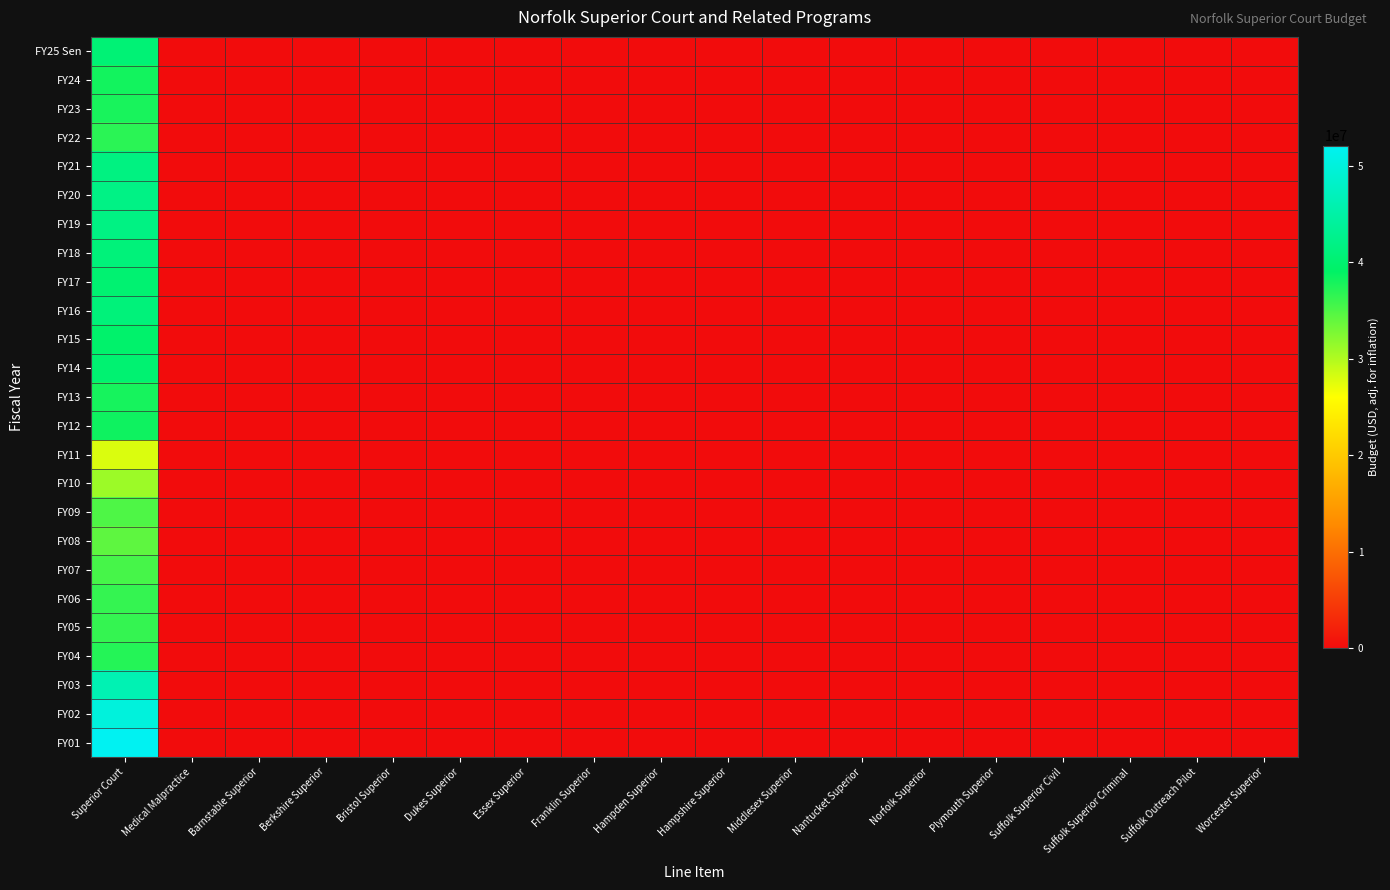

Reading left to right, list all the values displayed in this chart.

FY25 Sen: Superior Court=40482752	Medical Malpractice=0	Barnstable Superior=0	Berkshire Superior=0	Bristol Superior=0	Dukes Superior=0	Essex Superior=0	Franklin Superior=0	Hampden Superior=0	Hampshire Superior=0	Middlesex Superior=0	Nantucket Superior=0	Norfolk Superior=0	Plymouth Superior=0	Suffolk Superior Civil=0	Suffolk Superior Criminal=0	Suffolk Outreach Pilot=0	Worcester Superior=0
FY24: Superior Court=38101127	Medical Malpractice=0	Barnstable Superior=0	Berkshire Superior=0	Bristol Superior=0	Dukes Superior=0	Essex Superior=0	Franklin Superior=0	Hampden Superior=0	Hampshire Superior=0	Middlesex Superior=0	Nantucket Superior=0	Norfolk Superior=0	Plymouth Superior=0	Suffolk Superior Civil=0	Suffolk Superior Criminal=0	Suffolk Outreach Pilot=0	Worcester Superior=0
FY23: Superior Court=37837842	Medical Malpractice=0	Barnstable Superior=0	Berkshire Superior=0	Bristol Superior=0	Dukes Superior=0	Essex Superior=0	Franklin Superior=0	Hampden Superior=0	Hampshire Superior=0	Middlesex Superior=0	Nantucket Superior=0	Norfolk Superior=0	Plymouth Superior=0	Suffolk Superior Civil=0	Suffolk Superior Criminal=0	Suffolk Outreach Pilot=0	Worcester Superior=0
FY22: Superior Court=36908473	Medical Malpractice=0	Barnstable Superior=0	Berkshire Superior=0	Bristol Superior=0	Dukes Superior=0	Essex Superior=0	Franklin Superior=0	Hampden Superior=0	Hampshire Superior=0	Middlesex Superior=0	Nantucket Superior=0	Norfolk Superior=0	Plymouth Superior=0	Suffolk Superior Civil=0	Suffolk Superior Criminal=0	Suffolk Outreach Pilot=0	Worcester Superior=0
FY21: Superior Court=41525236	Medical Malpractice=0	Barnstable Superior=0	Berkshire Superior=0	Bristol Superior=0	Dukes Superior=0	Essex Superior=0	Franklin Superior=0	Hampden Superior=0	Hampshire Superior=0	Middlesex Superior=0	Nantucket Superior=0	Norfolk Superior=0	Plymouth Superior=0	Suffolk Superior Civil=0	Suffolk Superior Criminal=0	Suffolk Outreach Pilot=0	Worcester Superior=0
FY20: Superior Court=41970935	Medical Malpractice=0	Barnstable Superior=0	Berkshire Superior=0	Bristol Superior=0	Dukes Superior=0	Essex Superior=0	Franklin Superior=0	Hampden Superior=0	Hampshire Superior=0	Middlesex Superior=0	Nantucket Superior=0	Norfolk Superior=0	Plymouth Superior=0	Suffolk Superior Civil=0	Suffolk Superior Criminal=0	Suffolk Outreach Pilot=0	Worcester Superior=0
FY19: Superior Court=41724732	Medical Malpractice=0	Barnstable Superior=0	Berkshire Superior=0	Bristol Superior=0	Dukes Superior=0	Essex Superior=0	Franklin Superior=0	Hampden Superior=0	Hampshire Superior=0	Middlesex Superior=0	Nantucket Superior=0	Norfolk Superior=0	Plymouth Superior=0	Suffolk Superior Civil=0	Suffolk Superior Criminal=0	Suffolk Outreach Pilot=0	Worcester Superior=0
FY18: Superior Court=40951277	Medical Malpractice=0	Barnstable Superior=0	Berkshire Superior=0	Bristol Superior=0	Dukes Superior=0	Essex Superior=0	Franklin Superior=0	Hampden Superior=0	Hampshire Superior=0	Middlesex Superior=0	Nantucket Superior=0	Norfolk Superior=0	Plymouth Superior=0	Suffolk Superior Civil=0	Suffolk Superior Criminal=0	Suffolk Outreach Pilot=0	Worcester Superior=0
FY17: Superior Court=40158208	Medical Malpractice=0	Barnstable Superior=0	Berkshire Superior=0	Bristol Superior=0	Dukes Superior=0	Essex Superior=0	Franklin Superior=0	Hampden Superior=0	Hampshire Superior=0	Middlesex Superior=0	Nantucket Superior=0	Norfolk Superior=0	Plymouth Superior=0	Suffolk Superior Civil=0	Suffolk Superior Criminal=0	Suffolk Outreach Pilot=0	Worcester Superior=0
FY16: Superior Court=40909407	Medical Malpractice=0	Barnstable Superior=0	Berkshire Superior=0	Bristol Superior=0	Dukes Superior=0	Essex Superior=0	Franklin Superior=0	Hampden Superior=0	Hampshire Superior=0	Middlesex Superior=0	Nantucket Superior=0	Norfolk Superior=0	Plymouth Superior=0	Suffolk Superior Civil=0	Suffolk Superior Criminal=0	Suffolk Outreach Pilot=0	Worcester Superior=0
FY15: Superior Court=39473665	Medical Malpractice=0	Barnstable Superior=0	Berkshire Superior=0	Bristol Superior=0	Dukes Superior=0	Essex Superior=0	Franklin Superior=0	Hampden Superior=0	Hampshire Superior=0	Middlesex Superior=0	Nantucket Superior=0	Norfolk Superior=0	Plymouth Superior=0	Suffolk Superior Civil=0	Suffolk Superior Criminal=0	Suffolk Outreach Pilot=0	Worcester Superior=0
FY14: Superior Court=40079914	Medical Malpractice=0	Barnstable Superior=0	Berkshire Superior=0	Bristol Superior=0	Dukes Superior=0	Essex Superior=0	Franklin Superior=0	Hampden Superior=0	Hampshire Superior=0	Middlesex Superior=0	Nantucket Superior=0	Norfolk Superior=0	Plymouth Superior=0	Suffolk Superior Civil=0	Suffolk Superior Criminal=0	Suffolk Outreach Pilot=0	Worcester Superior=0
FY13: Superior Court=37933722	Medical Malpractice=0	Barnstable Superior=0	Berkshire Superior=0	Bristol Superior=0	Dukes Superior=0	Essex Superior=0	Franklin Superior=0	Hampden Superior=0	Hampshire Superior=0	Middlesex Superior=0	Nantucket Superior=0	Norfolk Superior=0	Plymouth Superior=0	Suffolk Superior Civil=0	Suffolk Superior Criminal=0	Suffolk Outreach Pilot=0	Worcester Superior=0
FY12: Superior Court=38335684	Medical Malpractice=0	Barnstable Superior=0	Berkshire Superior=0	Bristol Superior=0	Dukes Superior=0	Essex Superior=0	Franklin Superior=0	Hampden Superior=0	Hampshire Superior=0	Middlesex Superior=0	Nantucket Superior=0	Norfolk Superior=0	Plymouth Superior=0	Suffolk Superior Civil=0	Suffolk Superior Criminal=0	Suffolk Outreach Pilot=0	Worcester Superior=0
FY11: Superior Court=27968313	Medical Malpractice=0	Barnstable Superior=0	Berkshire Superior=0	Bristol Superior=0	Dukes Superior=0	Essex Superior=0	Franklin Superior=0	Hampden Superior=0	Hampshire Superior=0	Middlesex Superior=0	Nantucket Superior=0	Norfolk Superior=0	Plymouth Superior=0	Suffolk Superior Civil=0	Suffolk Superior Criminal=0	Suffolk Outreach Pilot=0	Worcester Superior=0
FY10: Superior Court=31031701	Medical Malpractice=0	Barnstable Superior=0	Berkshire Superior=0	Bristol Superior=0	Dukes Superior=0	Essex Superior=0	Franklin Superior=0	Hampden Superior=0	Hampshire Superior=0	Middlesex Superior=0	Nantucket Superior=0	Norfolk Superior=0	Plymouth Superior=0	Suffolk Superior Civil=0	Suffolk Superior Criminal=0	Suffolk Outreach Pilot=0	Worcester Superior=0
FY09: Superior Court=35091981	Medical Malpractice=0	Barnstable Superior=0	Berkshire Superior=0	Bristol Superior=0	Dukes Superior=0	Essex Superior=0	Franklin Superior=0	Hampden Superior=0	Hampshire Superior=0	Middlesex Superior=0	Nantucket Superior=0	Norfolk Superior=0	Plymouth Superior=0	Suffolk Superior Civil=0	Suffolk Superior Criminal=0	Suffolk Outreach Pilot=0	Worcester Superior=0
FY08: Superior Court=34247026	Medical Malpractice=0	Barnstable Superior=0	Berkshire Superior=0	Bristol Superior=0	Dukes Superior=0	Essex Superior=0	Franklin Superior=0	Hampden Superior=0	Hampshire Superior=0	Middlesex Superior=0	Nantucket Superior=0	Norfolk Superior=0	Plymouth Superior=0	Suffolk Superior Civil=0	Suffolk Superior Criminal=0	Suffolk Outreach Pilot=0	Worcester Superior=0
FY07: Superior Court=35467671	Medical Malpractice=0	Barnstable Superior=0	Berkshire Superior=0	Bristol Superior=0	Dukes Superior=0	Essex Superior=0	Franklin Superior=0	Hampden Superior=0	Hampshire Superior=0	Middlesex Superior=0	Nantucket Superior=0	Norfolk Superior=0	Plymouth Superior=0	Suffolk Superior Civil=0	Suffolk Superior Criminal=0	Suffolk Outreach Pilot=0	Worcester Superior=0
FY06: Superior Court=36389440	Medical Malpractice=0	Barnstable Superior=0	Berkshire Superior=0	Bristol Superior=0	Dukes Superior=0	Essex Superior=0	Franklin Superior=0	Hampden Superior=0	Hampshire Superior=0	Middlesex Superior=0	Nantucket Superior=0	Norfolk Superior=0	Plymouth Superior=0	Suffolk Superior Civil=0	Suffolk Superior Criminal=0	Suffolk Outreach Pilot=0	Worcester Superior=0
FY05: Superior Court=36384457	Medical Malpractice=0	Barnstable Superior=0	Berkshire Superior=0	Bristol Superior=0	Dukes Superior=0	Essex Superior=0	Franklin Superior=0	Hampden Superior=0	Hampshire Superior=0	Middlesex Superior=0	Nantucket Superior=0	Norfolk Superior=0	Plymouth Superior=0	Suffolk Superior Civil=0	Suffolk Superior Criminal=0	Suffolk Outreach Pilot=0	Worcester Superior=0
FY04: Superior Court=37131058	Medical Malpractice=0	Barnstable Superior=0	Berkshire Superior=0	Bristol Superior=0	Dukes Superior=0	Essex Superior=0	Franklin Superior=0	Hampden Superior=0	Hampshire Superior=0	Middlesex Superior=0	Nantucket Superior=0	Norfolk Superior=0	Plymouth Superior=0	Suffolk Superior Civil=0	Suffolk Superior Criminal=0	Suffolk Outreach Pilot=0	Worcester Superior=0
FY03: Superior Court=46212581	Medical Malpractice=0	Barnstable Superior=0	Berkshire Superior=0	Bristol Superior=0	Dukes Superior=0	Essex Superior=0	Franklin Superior=0	Hampden Superior=0	Hampshire Superior=0	Middlesex Superior=0	Nantucket Superior=0	Norfolk Superior=0	Plymouth Superior=0	Suffolk Superior Civil=0	Suffolk Superior Criminal=0	Suffolk Outreach Pilot=0	Worcester Superior=0
FY02: Superior Court=50023519	Medical Malpractice=0	Barnstable Superior=0	Berkshire Superior=0	Bristol Superior=0	Dukes Superior=0	Essex Superior=0	Franklin Superior=0	Hampden Superior=0	Hampshire Superior=0	Middlesex Superior=0	Nantucket Superior=0	Norfolk Superior=0	Plymouth Superior=0	Suffolk Superior Civil=0	Suffolk Superior Criminal=0	Suffolk Outreach Pilot=0	Worcester Superior=0
FY01: Superior Court=52082786	Medical Malpractice=0	Barnstable Superior=0	Berkshire Superior=0	Bristol Superior=0	Dukes Superior=0	Essex Superior=0	Franklin Superior=0	Hampden Superior=0	Hampshire Superior=0	Middlesex Superior=0	Nantucket Superior=0	Norfolk Superior=0	Plymouth Superior=0	Suffolk Superior Civil=0	Suffolk Superior Criminal=0	Suffolk Outreach Pilot=0	Worcester Superior=0